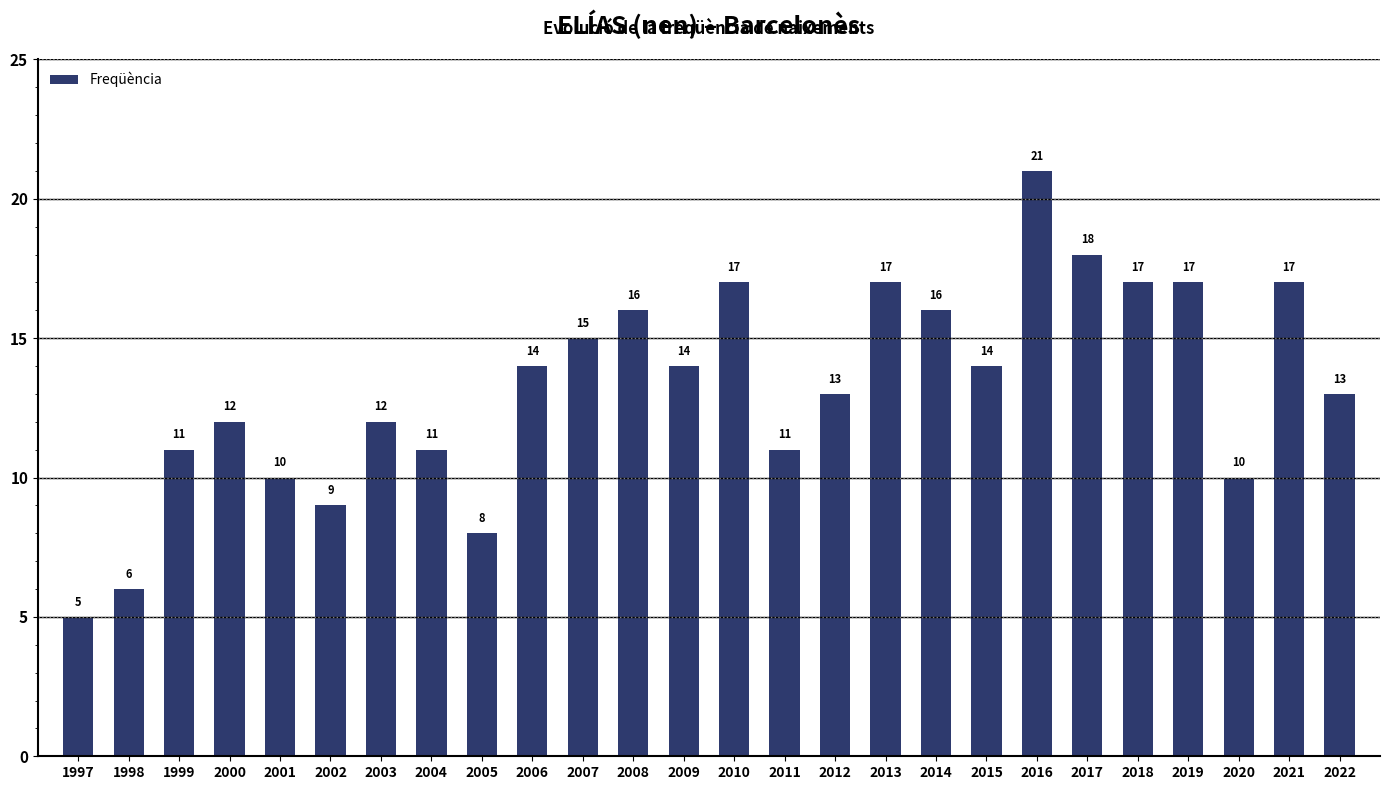

What is the average value?

13